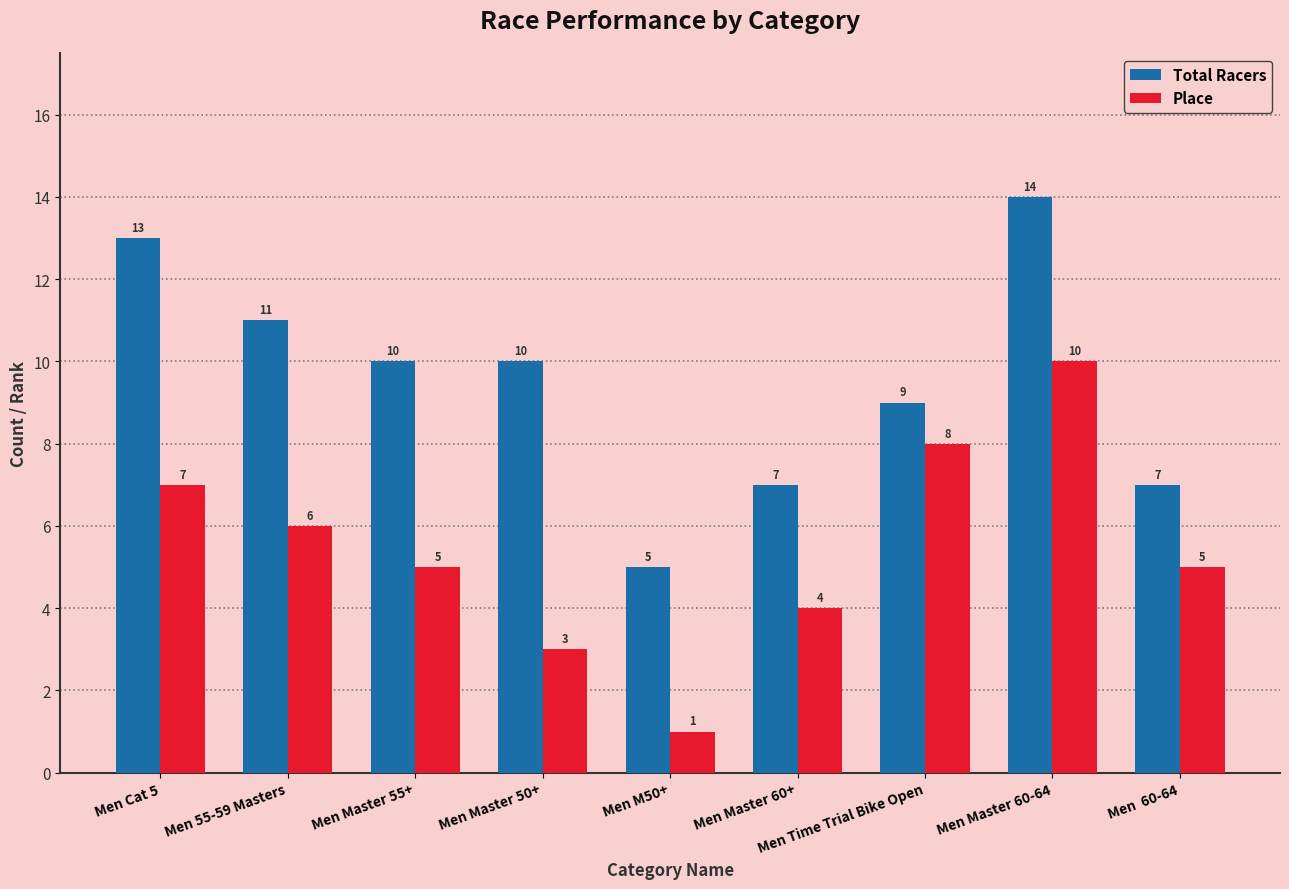

How many categories are shown in the chart?

9